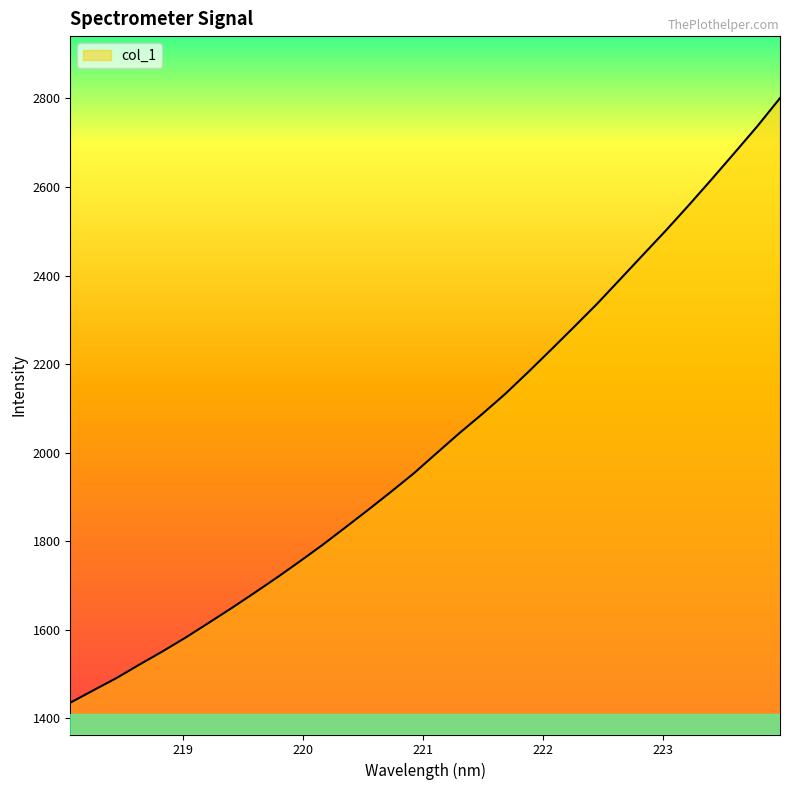

Where is the data nearest to the value 2117?

221.6902